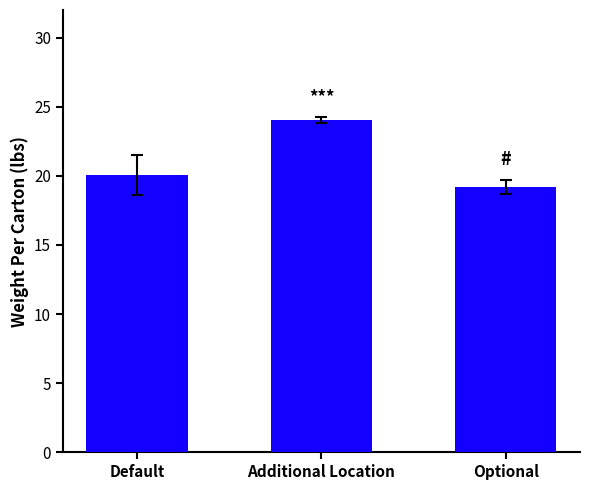

Reading left to right, transcribe all the data shown in this chart.

Default=20.0	Additional Location=24.0	Optional=19.2